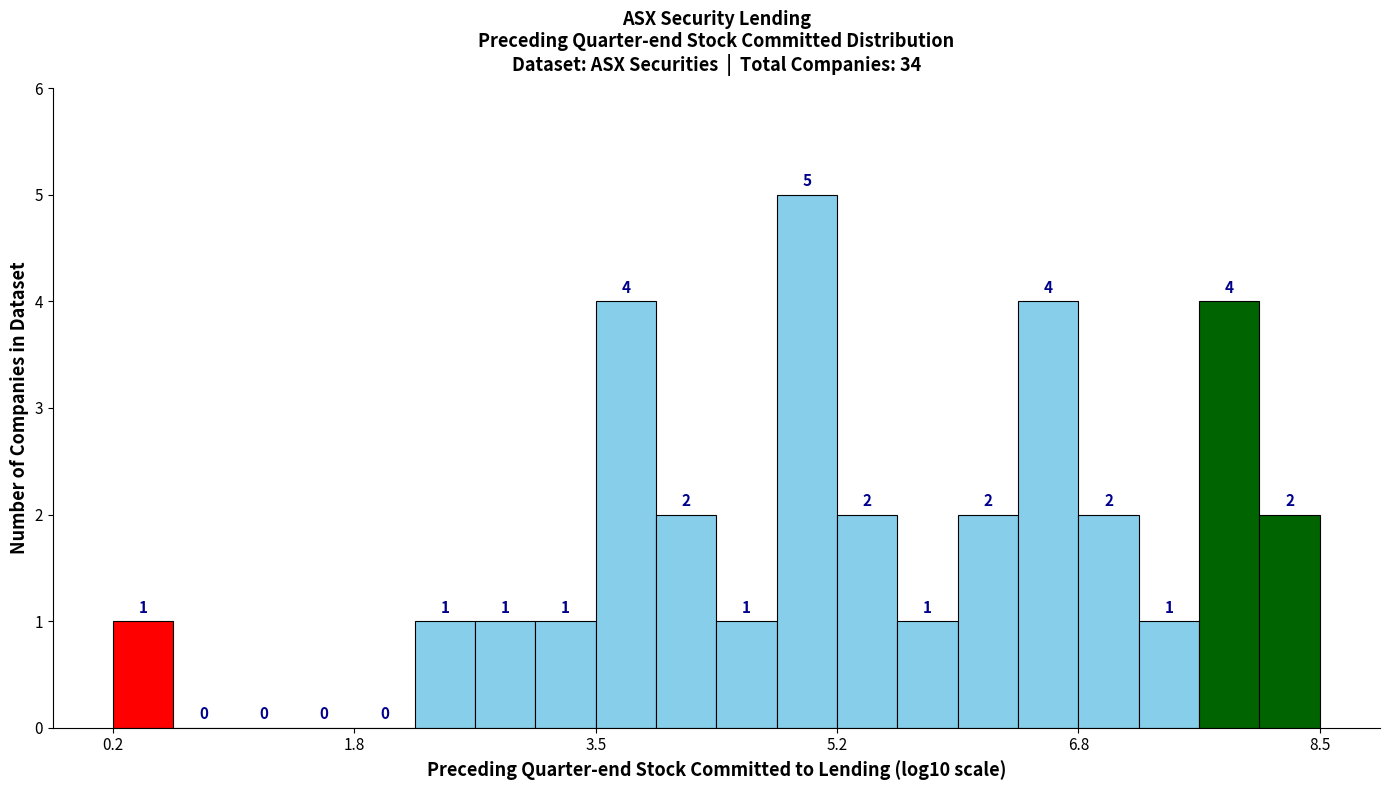

Read against the x-axis, roughly where is the centre of the tallest bar?

5.0